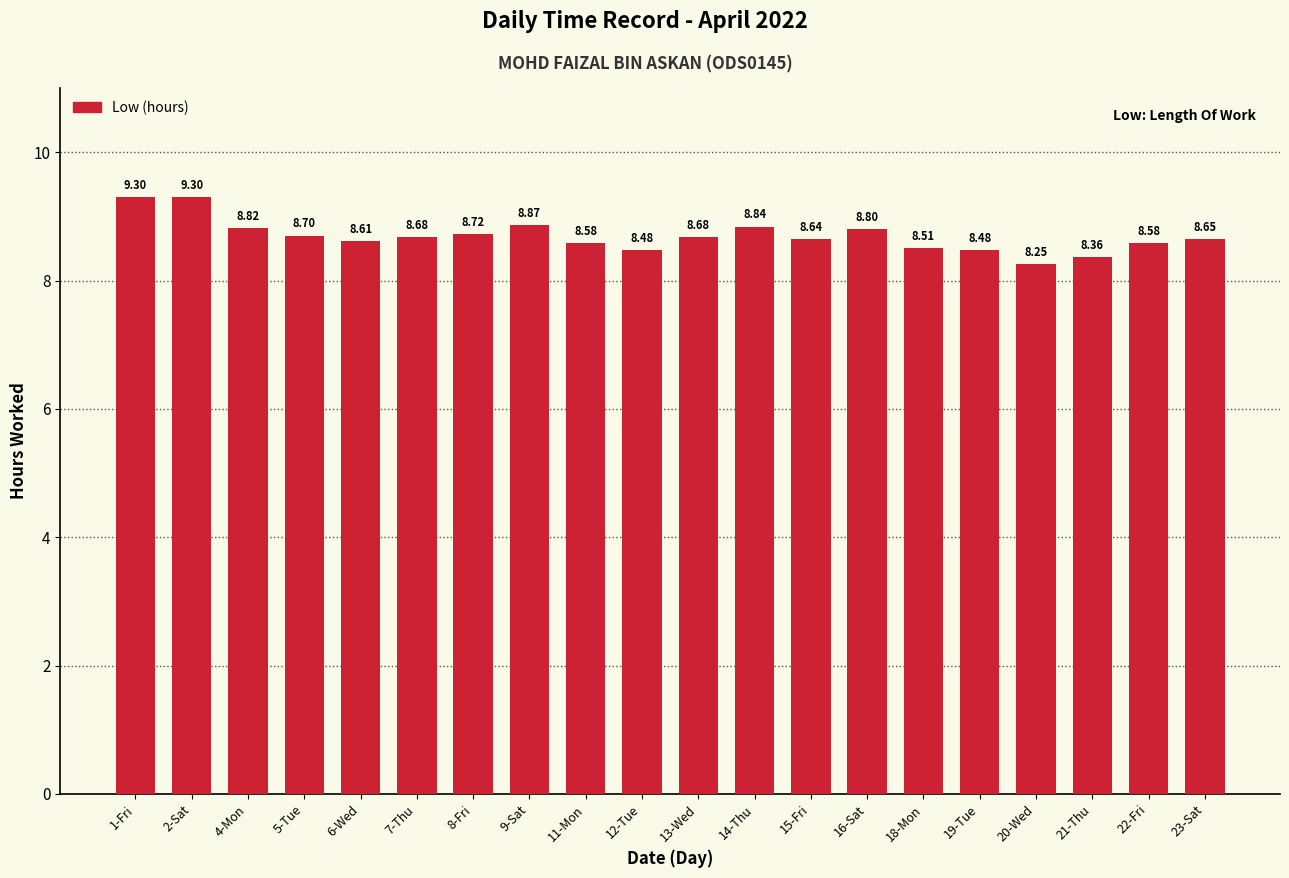

How many data points does each series have?

20